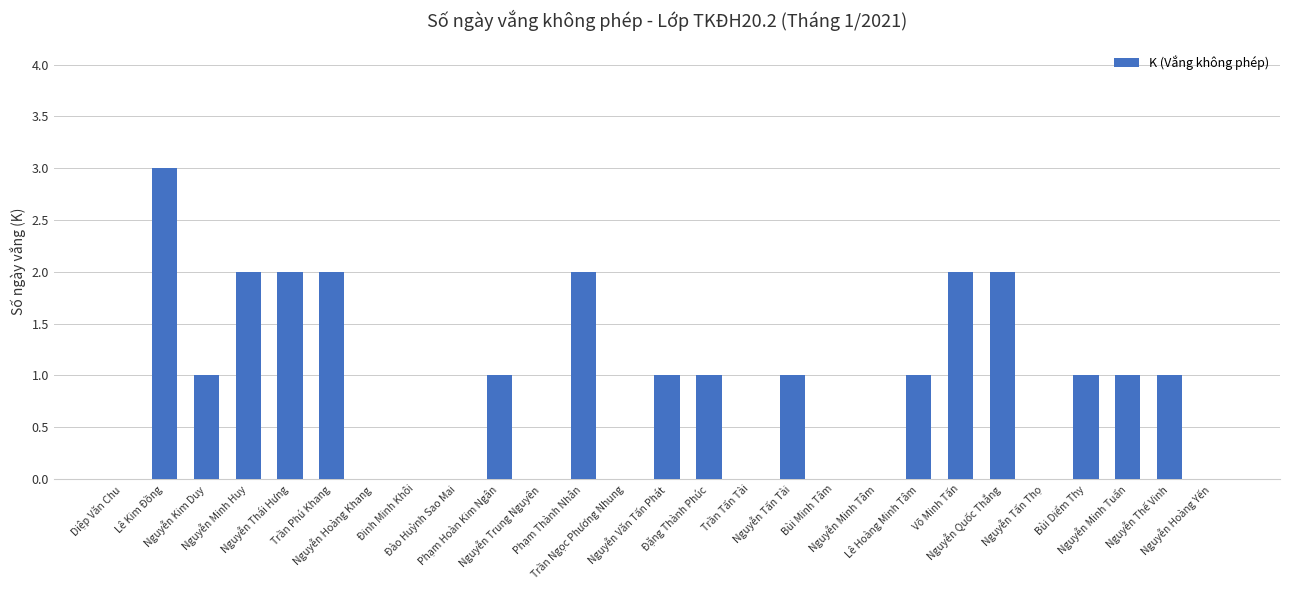

What is the average value?

1